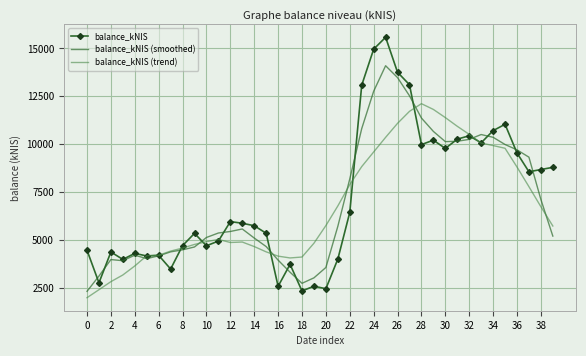

What is the highest value of the balance_kNIS series?

15582.1